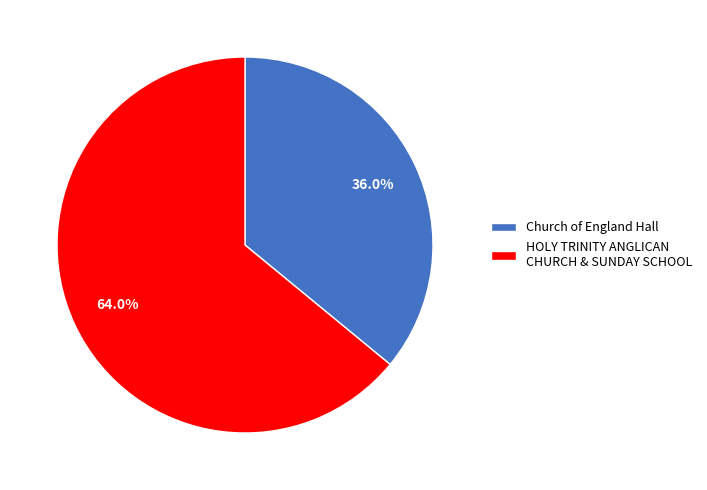

To the nearest percent, what percentage of the pie is HOLY TRINITY ANGLICAN CHURCH & SUNDAY SCHOOL?

64%